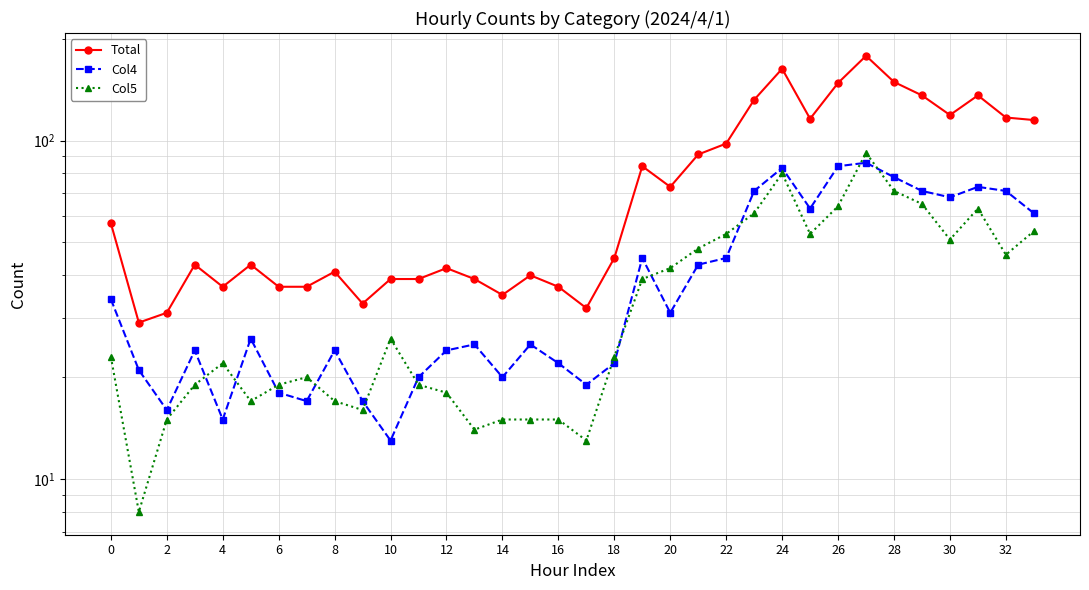

Which series has the widest spread of values?

Total